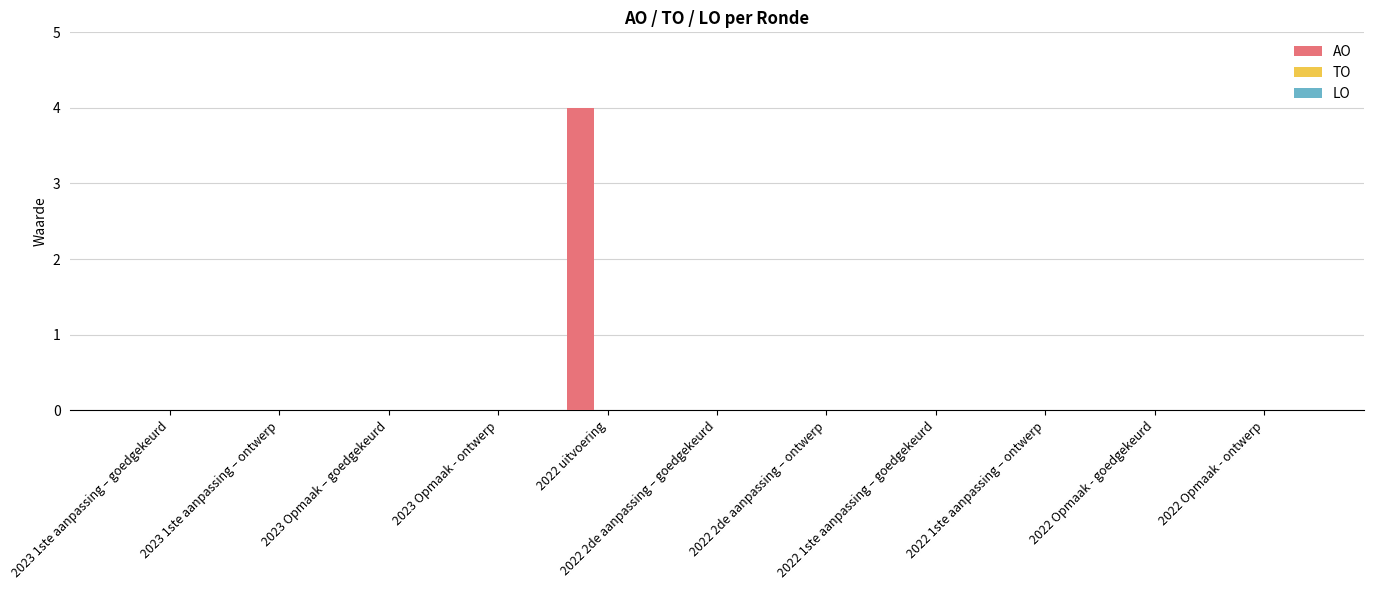

What is the sum of all values?

4